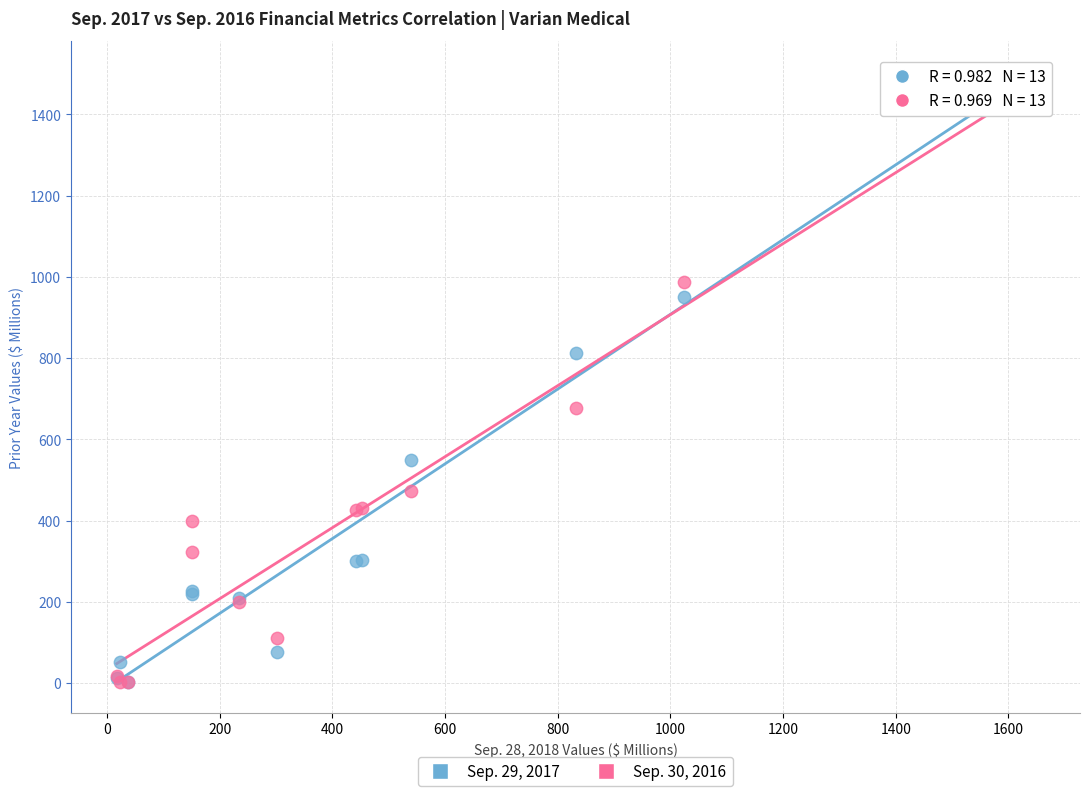

What are all the series names shown in the legend?

Sep. 29, 2017, Sep. 30, 2016